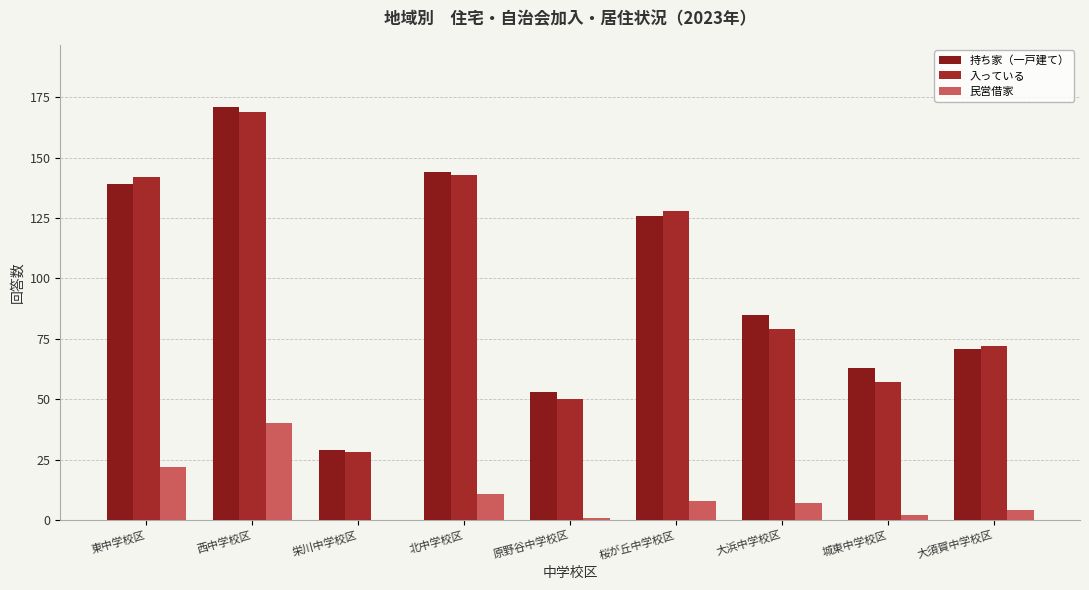

How many series are shown in this chart?

3